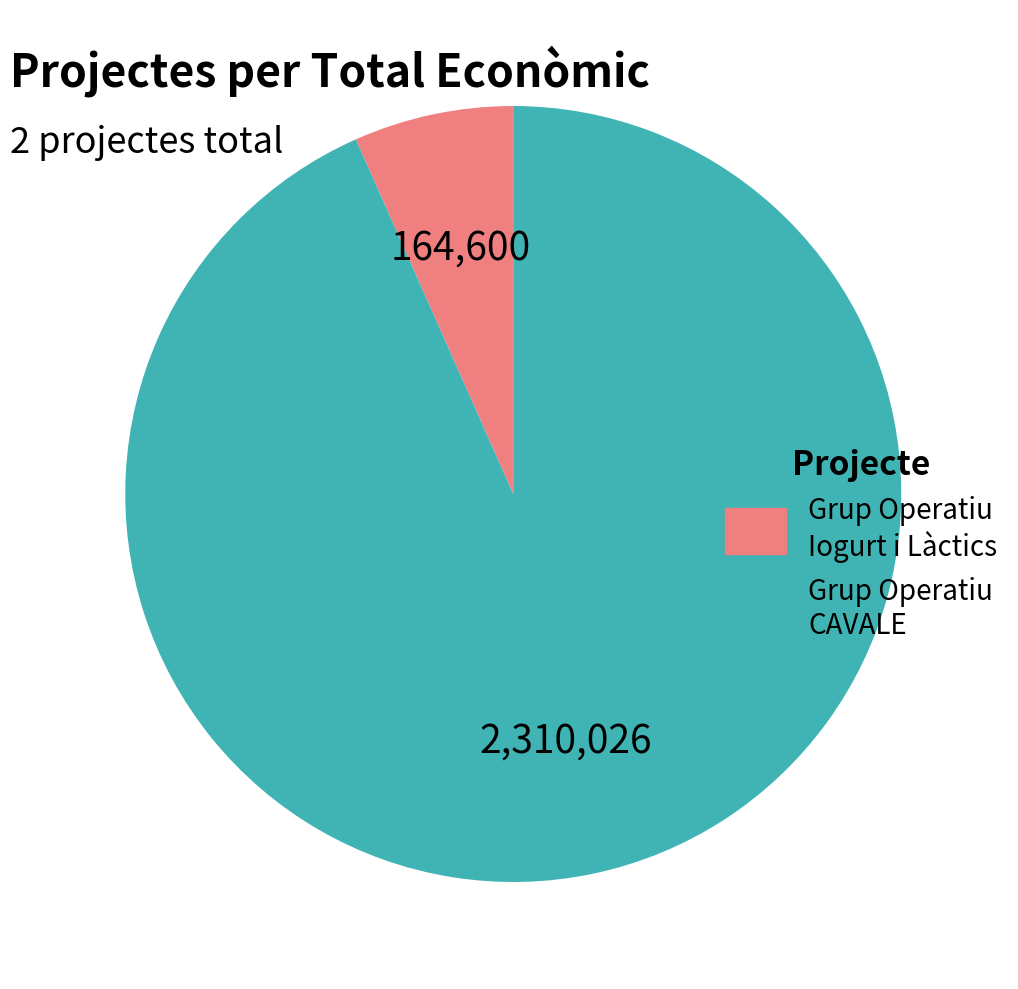

What is the majority slice?

Grup Operatiu CAVALE